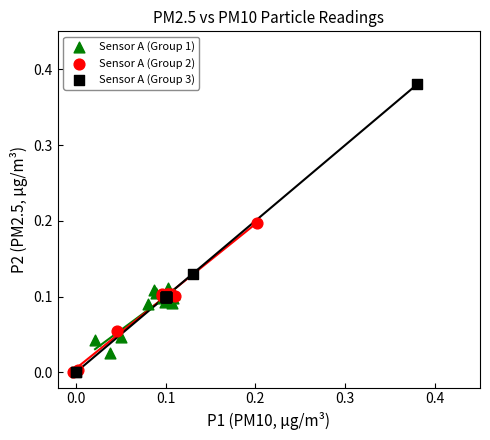

Which series contains the highest Y value?

Sensor A (Group 3)